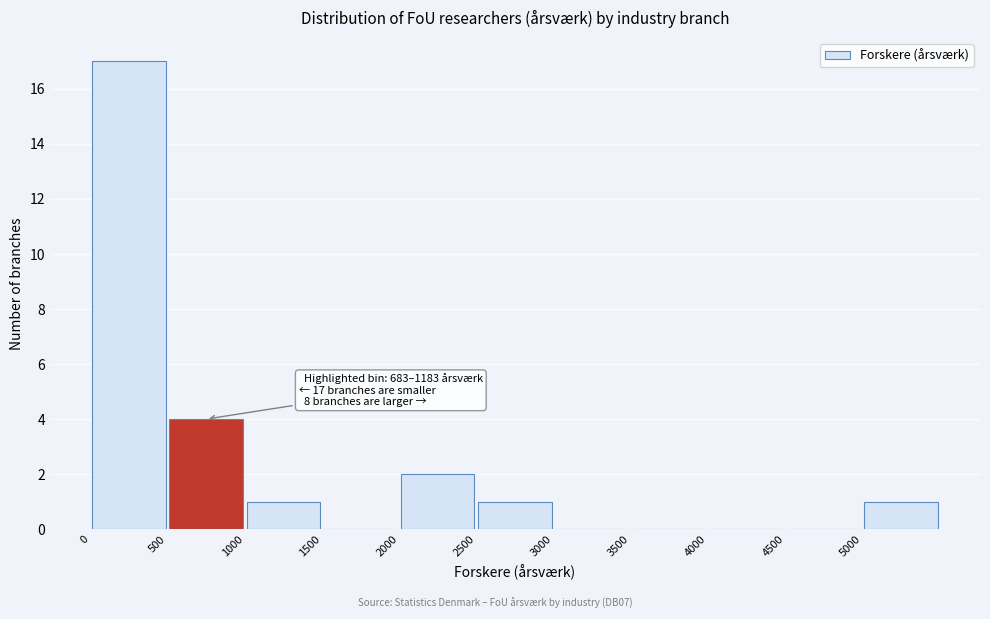

Over which range of the x-axis is the bar tallest?

0 to 500